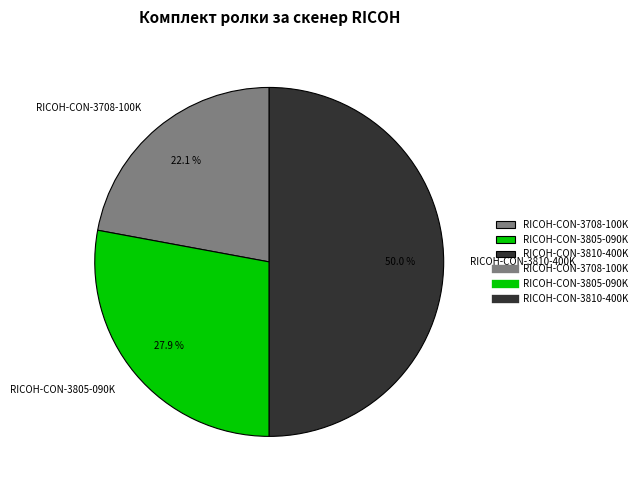

What percentage is the RICOH-CON-3810-400K slice, to the nearest percent?

50%